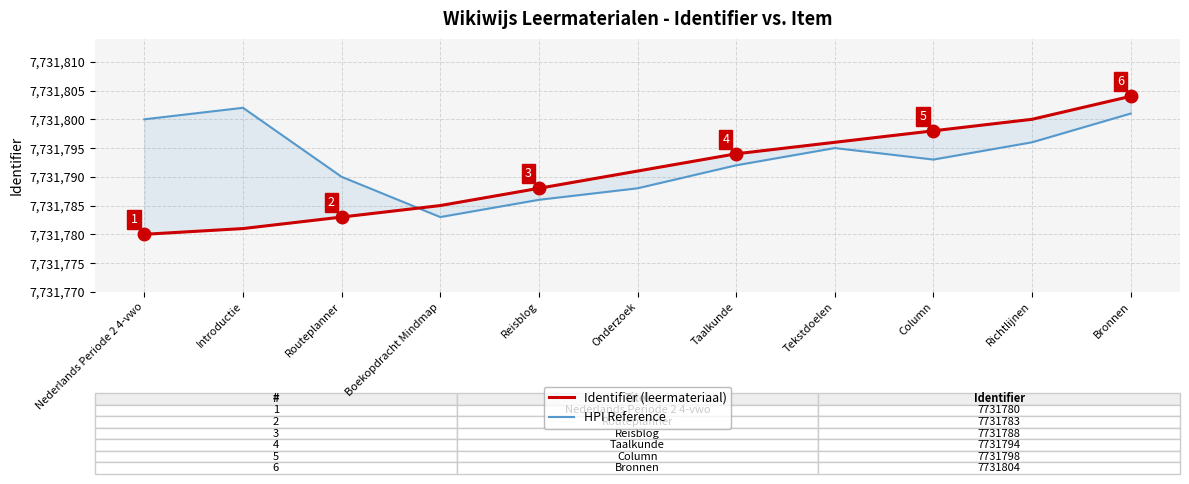

Where is the first local maximum for HPI Reference?

Introductie